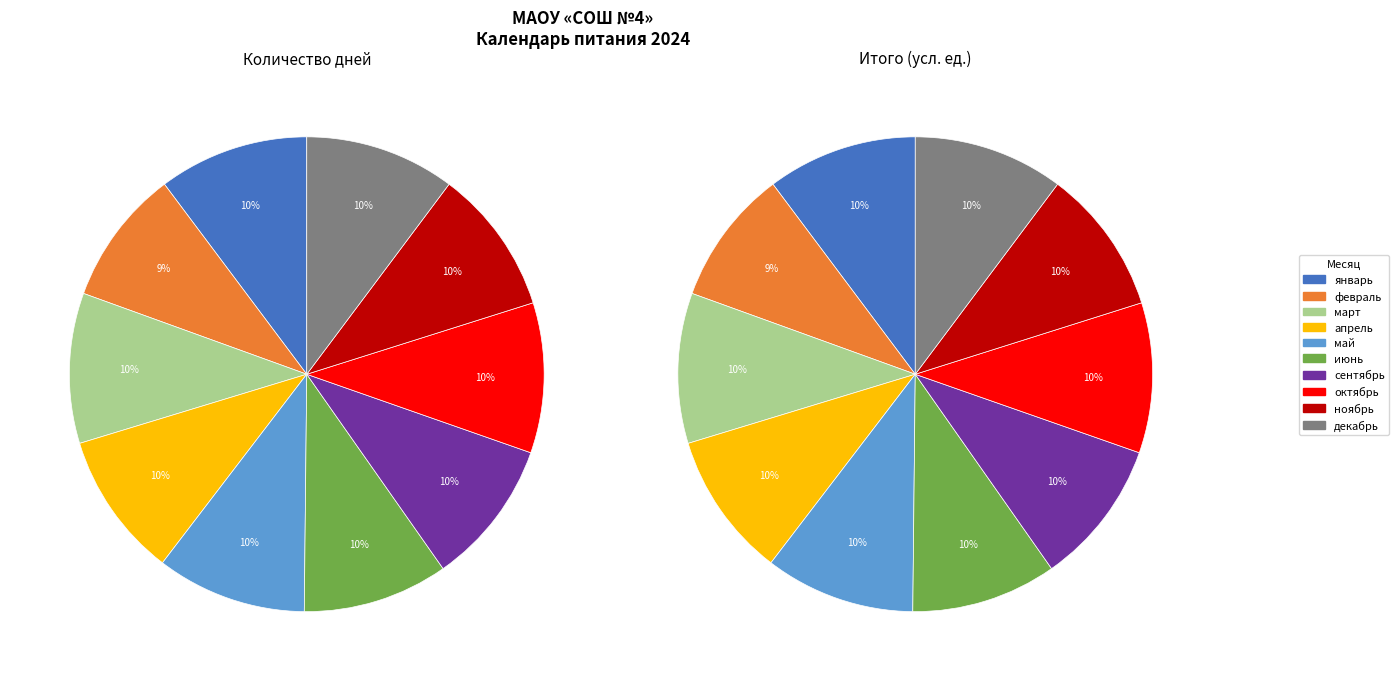

Rank the categories by value from highest to lowest.

январь, март, май, октябрь, декабрь, апрель, июнь, сентябрь, ноябрь, февраль